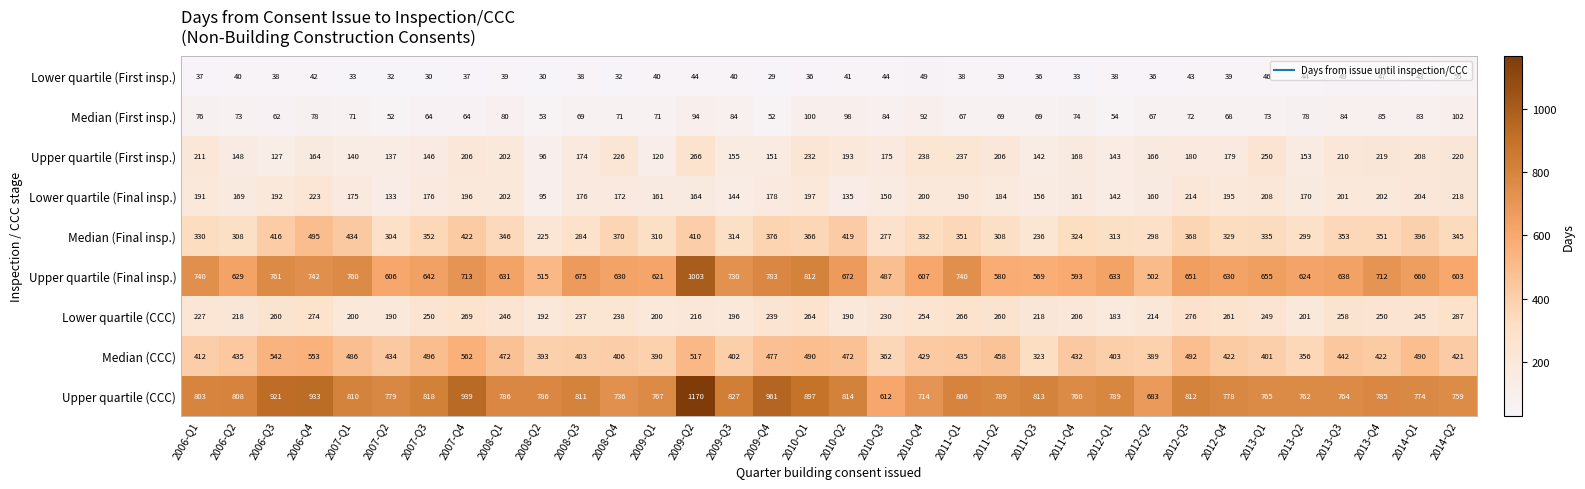

The value of Lower quartile (Final insp.) at 2010-Q1 is 197. True or false?

True